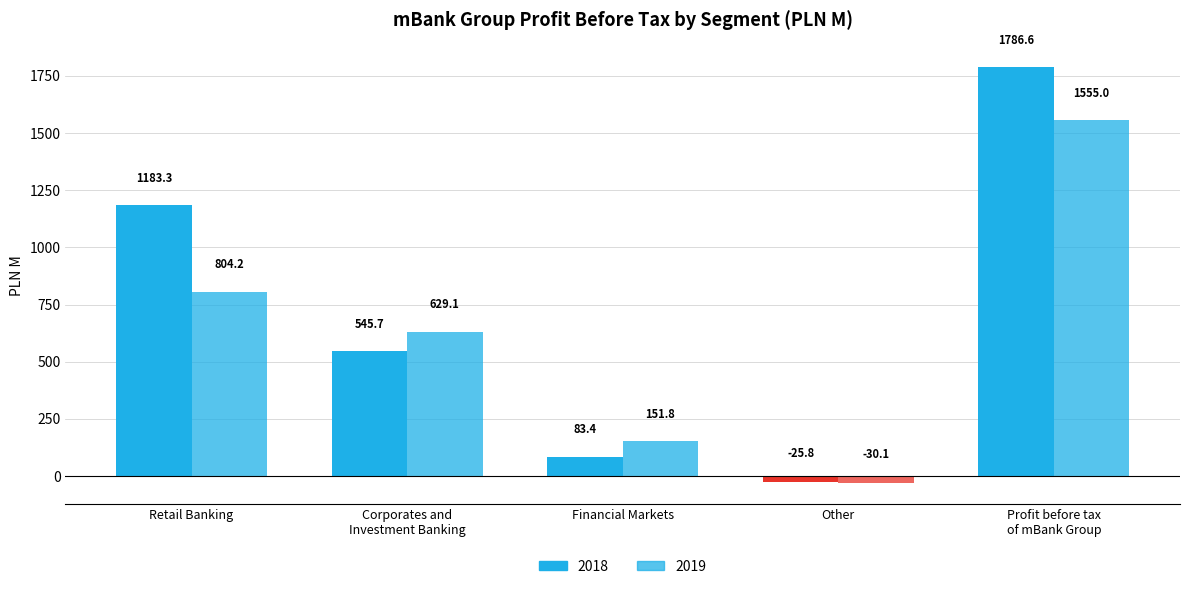

Between Corporates and
Investment Banking and Financial Markets, which series saw the biggest shift?

2019